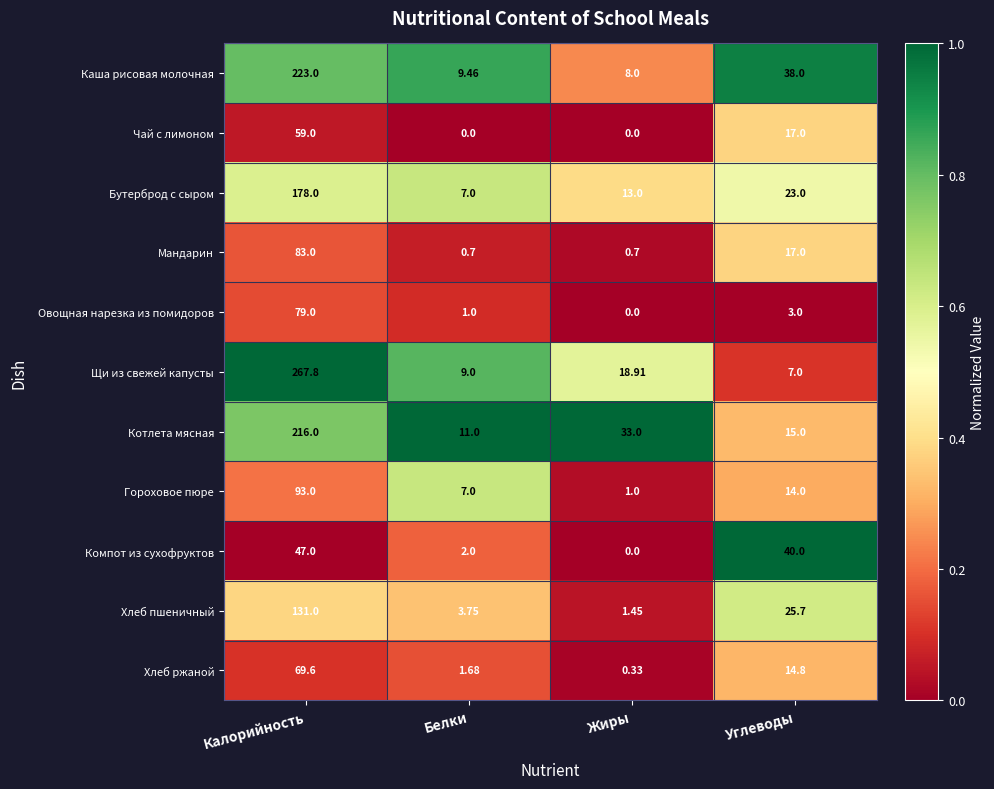

Which category has the highest value across all series?

Калорийность